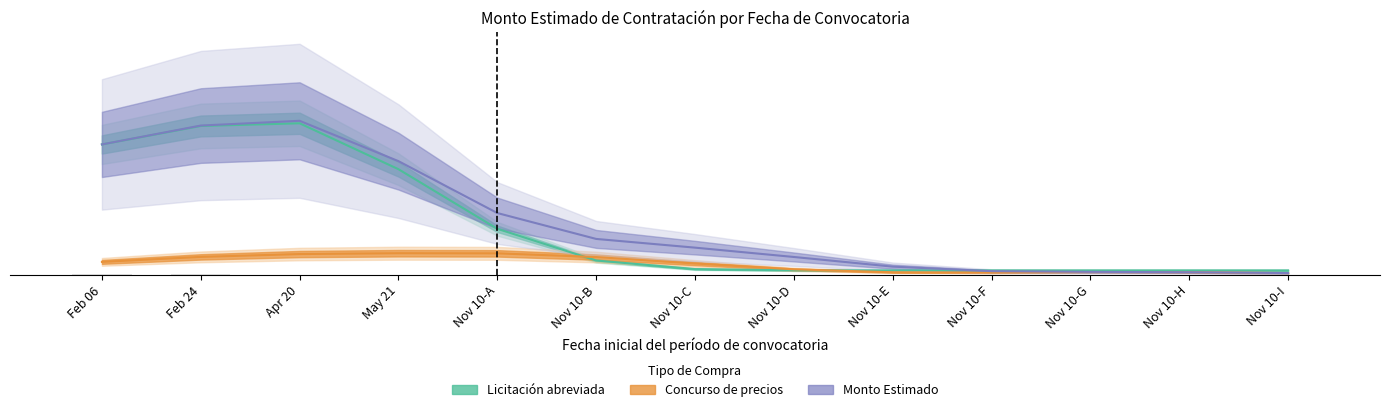

The value of Licitación abreviada at 2023-11-10 is 435000. True or false?

True